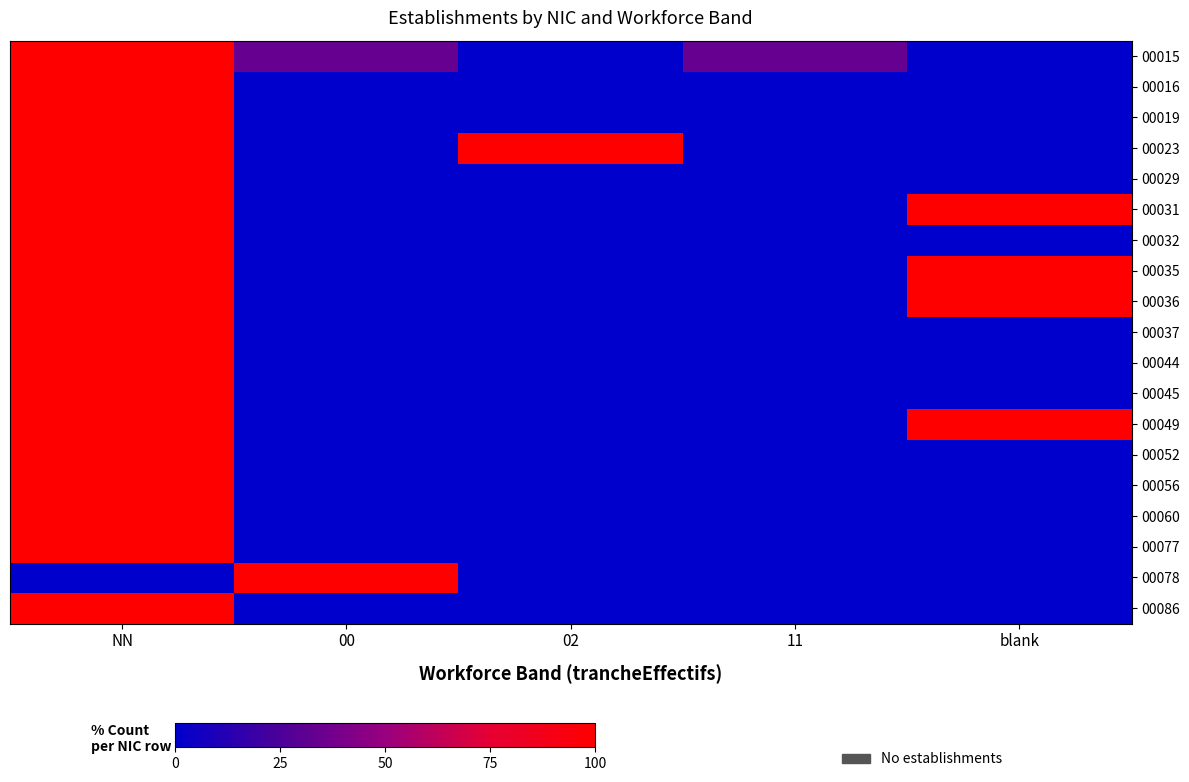

Rank the series at NN from highest to lowest value.

00015, 00016, 00019, 00023, 00029, 00031, 00032, 00035, 00036, 00037, 00044, 00045, 00049, 00052, 00056, 00060, 00077, 00086, 00078